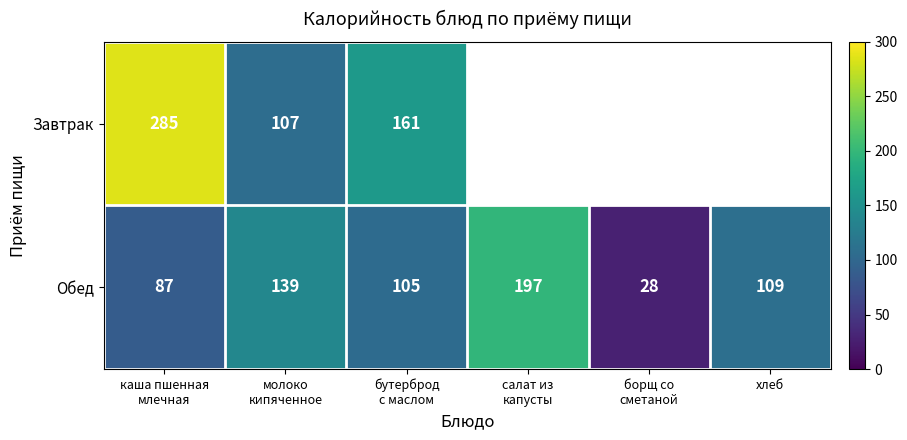

The Обед series shows 109 at хлеб. True or false?

True